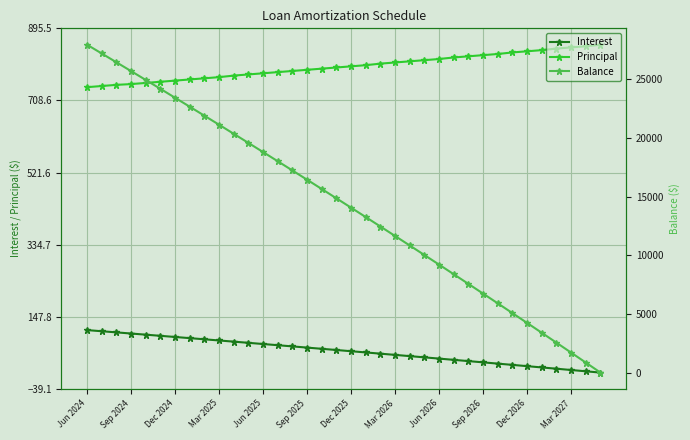

Count the number of categories in the chart.

36